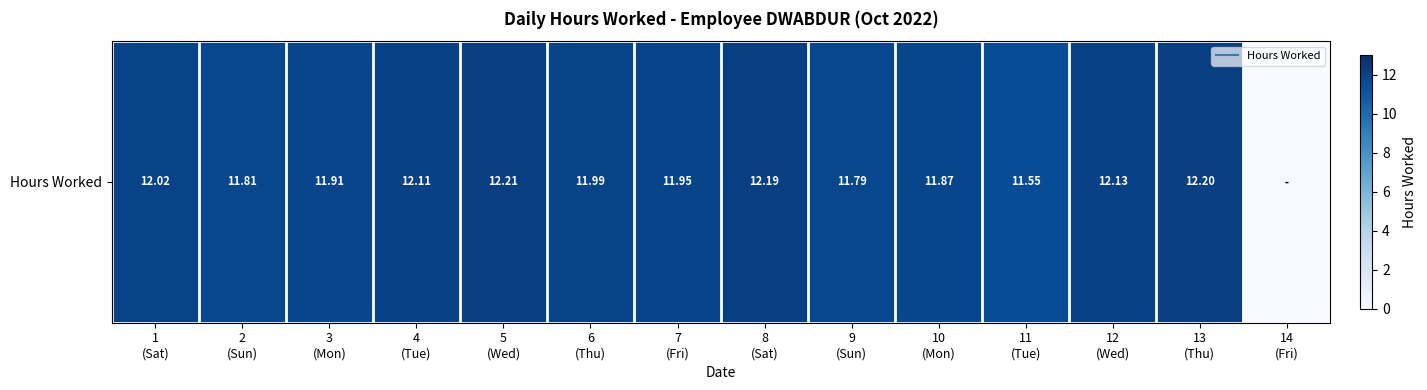

Which has a higher value, 8
(Sat) or 4
(Tue)?

8
(Sat)